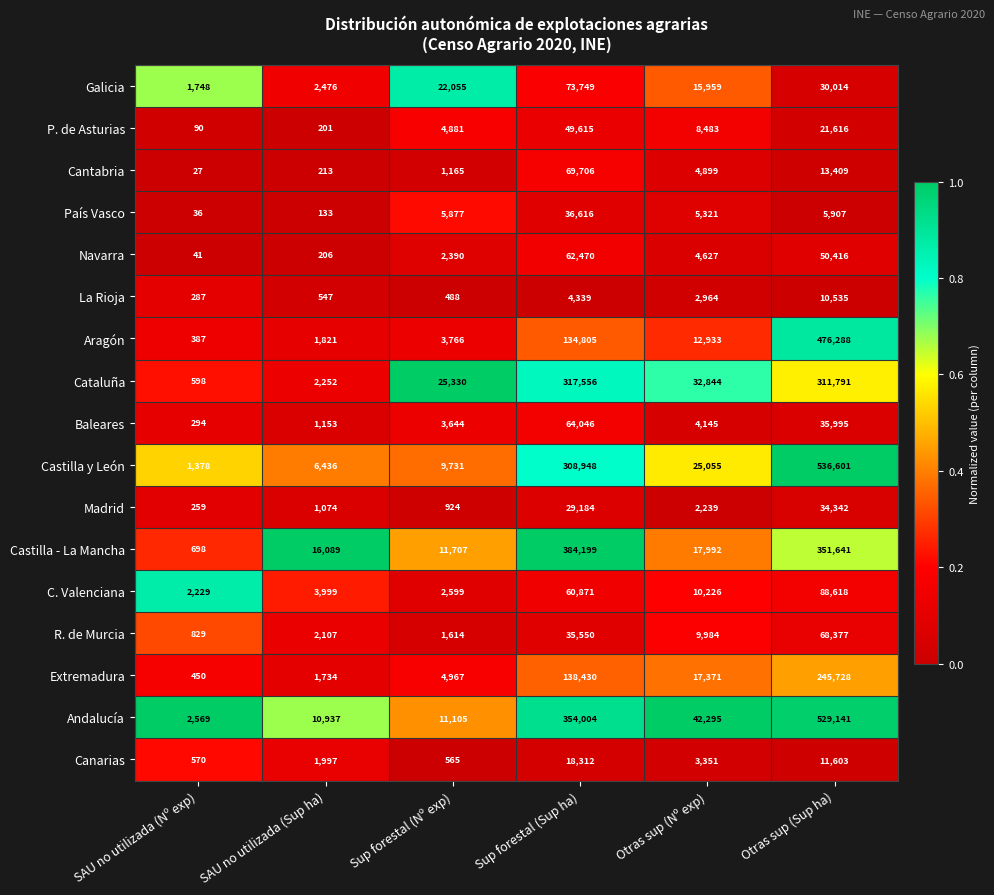

Count the number of data series in this chart.

17